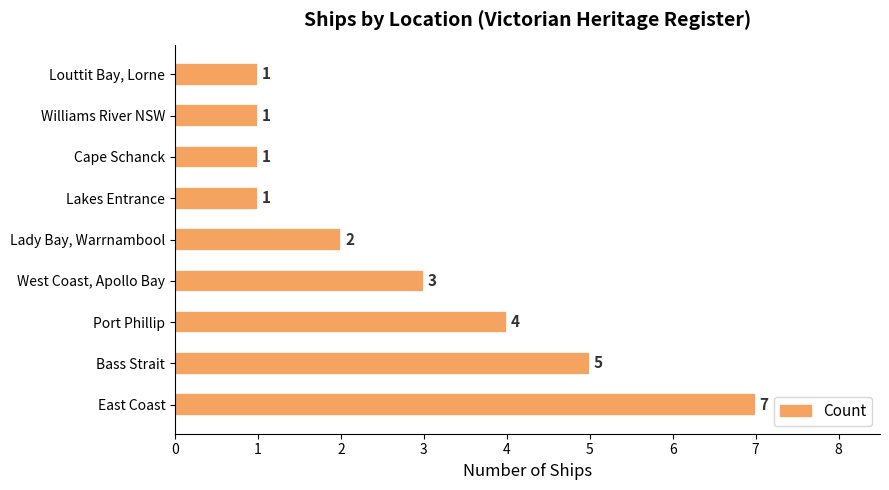

Count the values in the range 1 to 4.

7